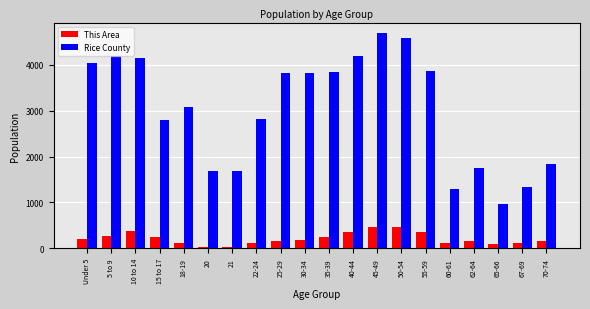

Which series has the largest total across all categories?

Rice County